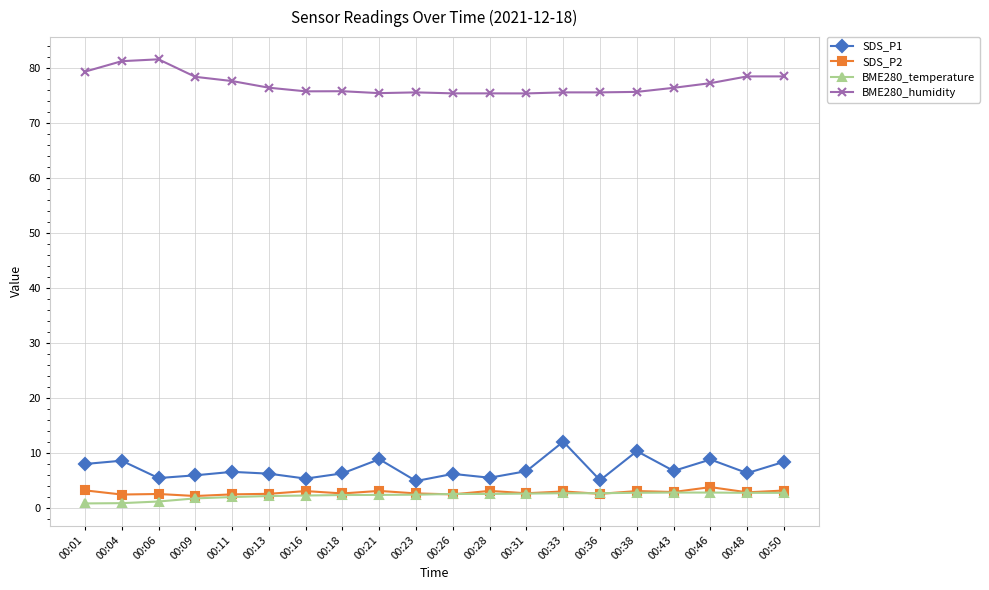

How many categories are shown in the chart?

20